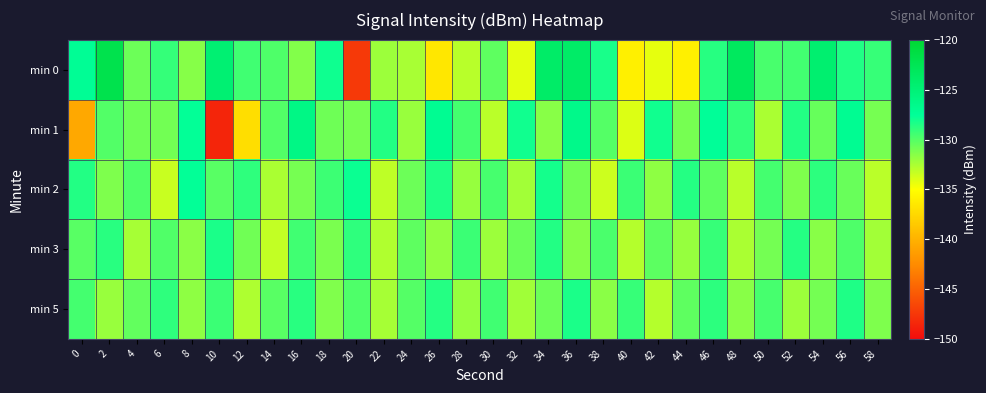

Which series has the largest range (max minus min)?

min 0